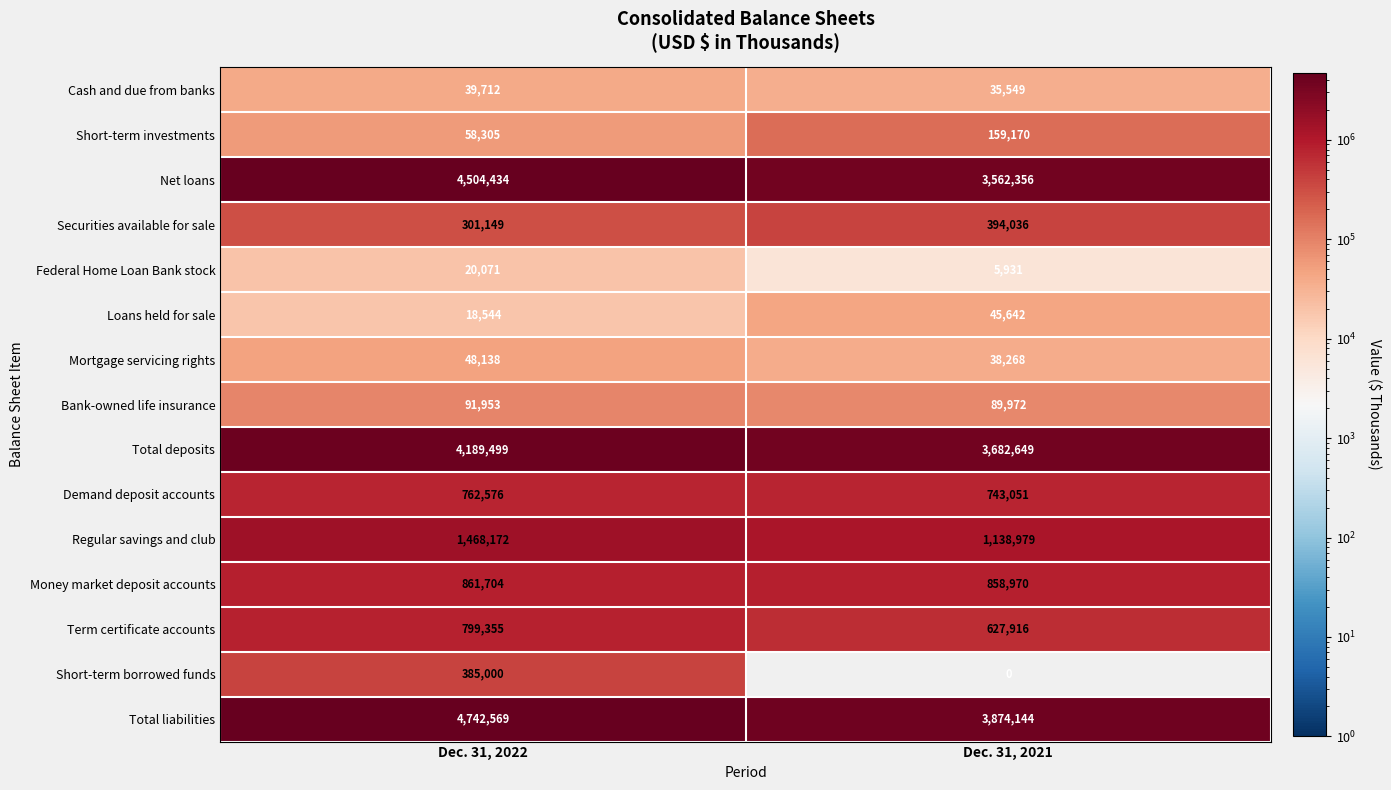

True or false: Loans held for sale has a value of 45642 at Dec. 31, 2021.

True